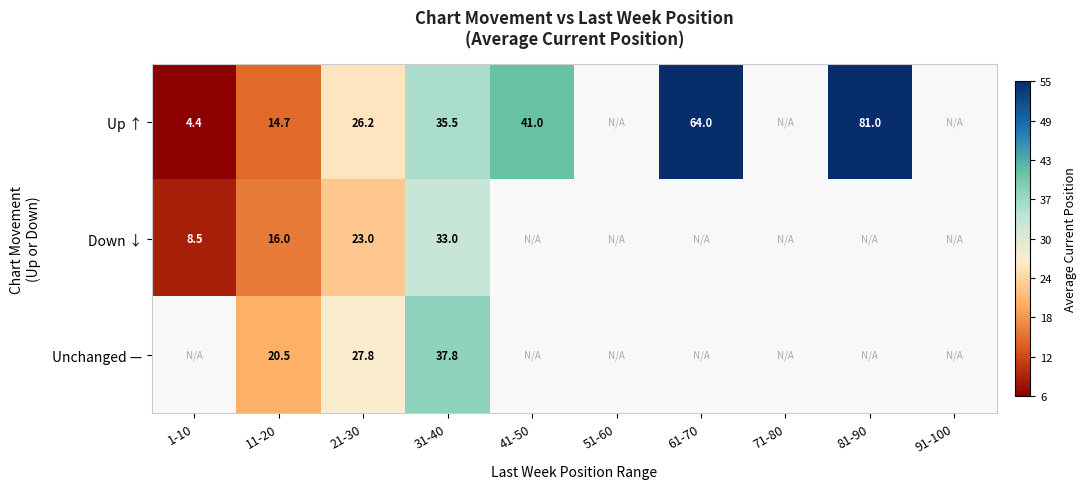

What is the maximum value for Down ↓?

33.0